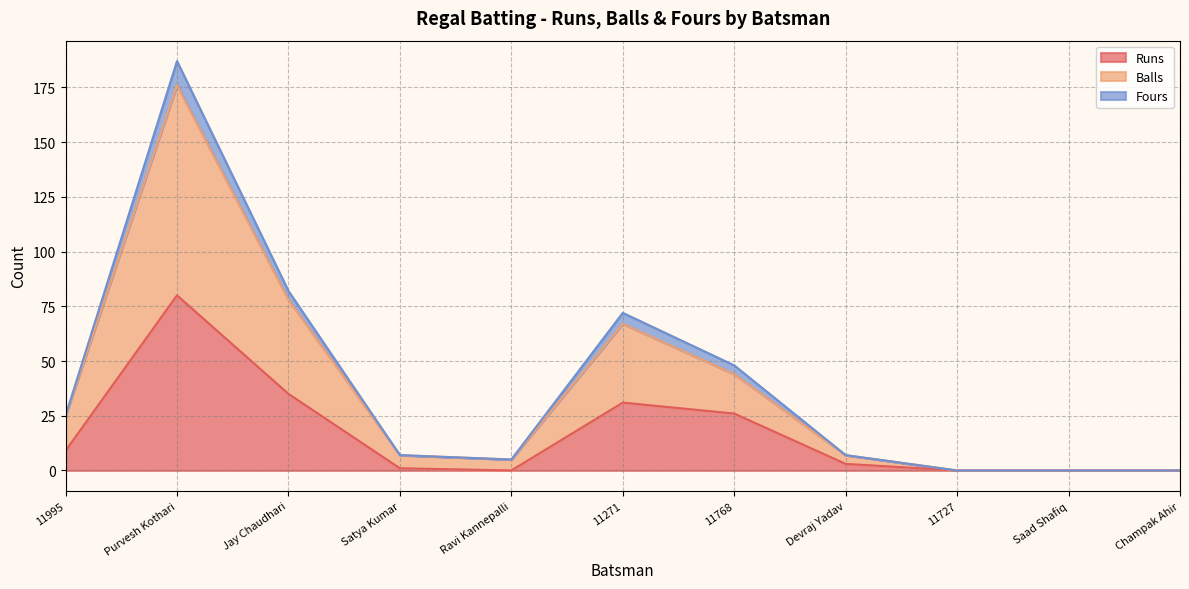

List the labels in order of Runs value, smallest first.

Ravi Kannepalli, 11727, Saad Shafiq, Champak Ahir, Satya Kumar, Devraj Yadav, 11995, 11768, 11271, Jay Chaudhari, Purvesh Kothari